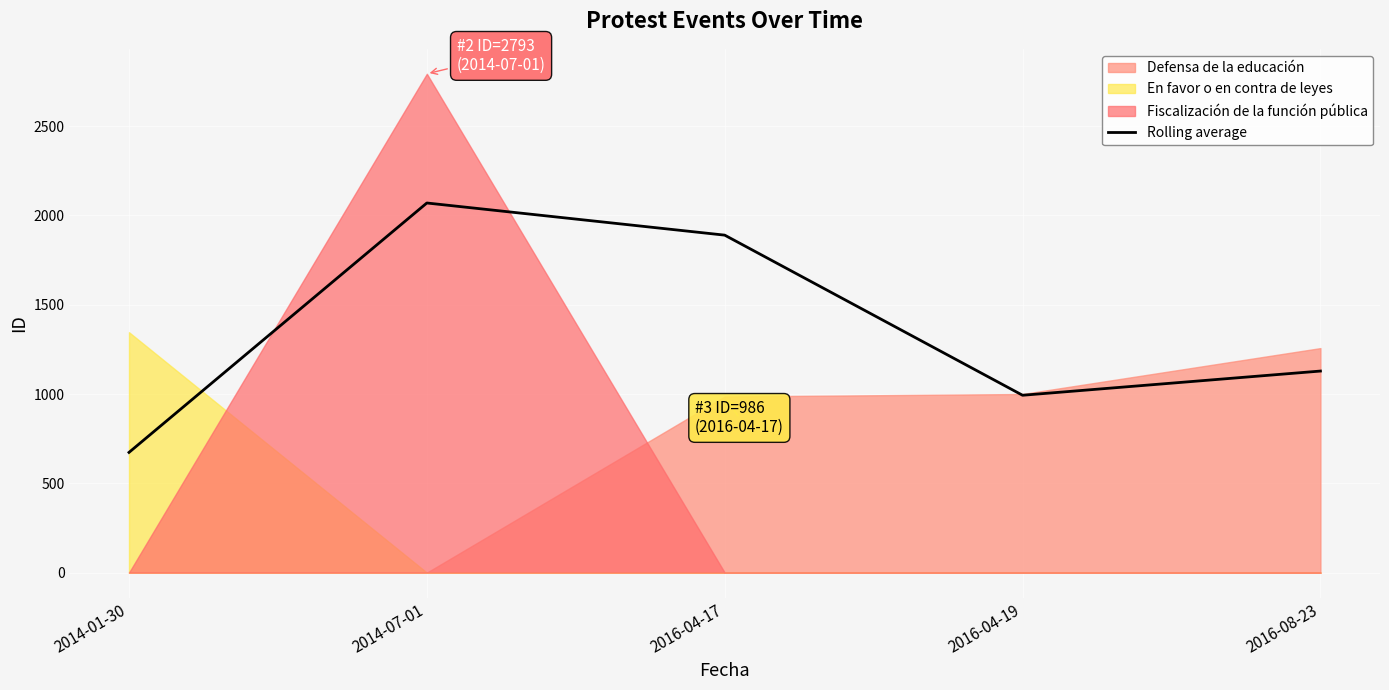

Reading left to right, what are all the values shown in this chart?

673.0	2069.5	1889.5	993.0	1128.5